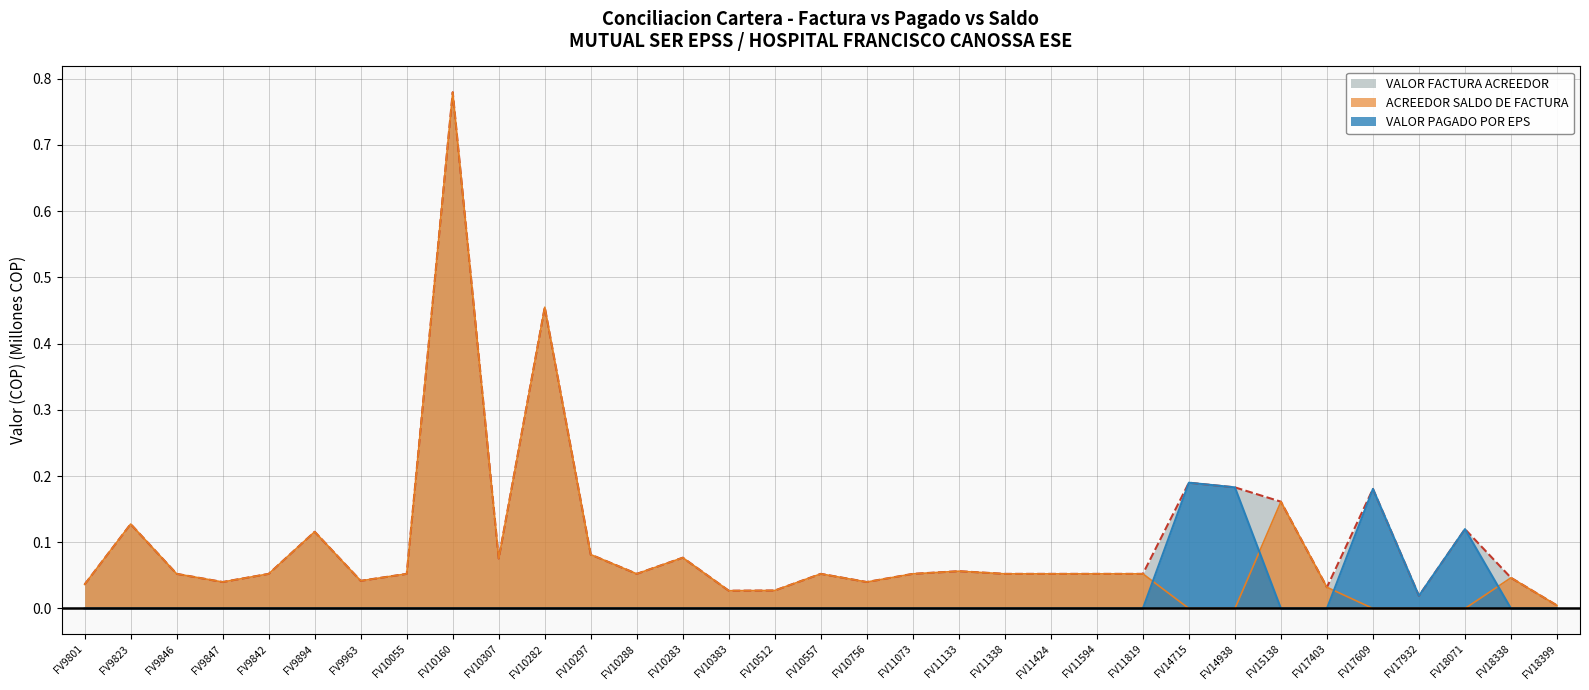

What is the sum of all VALOR FACTURA ACREEDOR values?

3.4